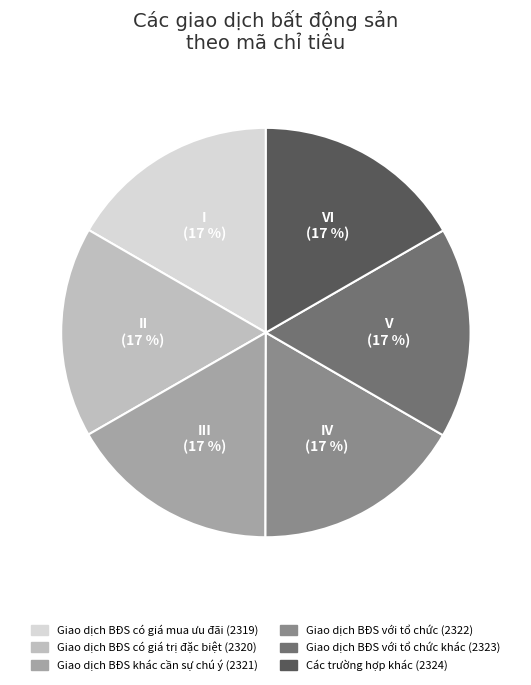

To the nearest percent, what percentage of the pie is Giao dịch BĐS với tổ chức (2322)?

17%